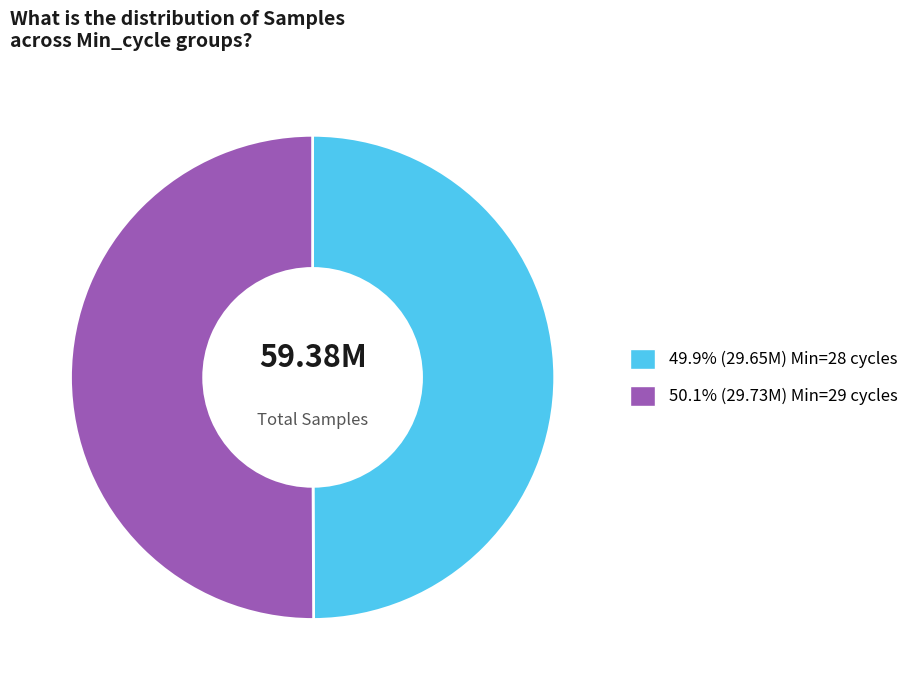

How many segments does this pie chart have?

2